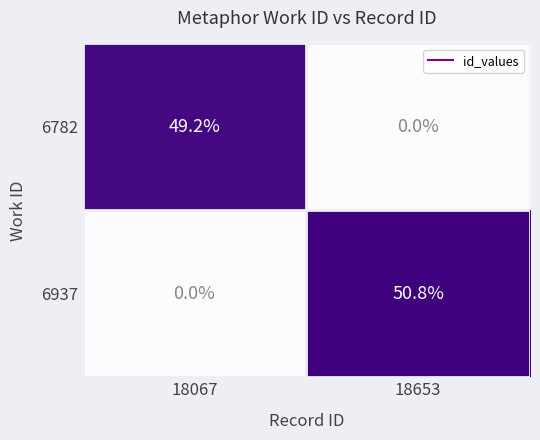

Is it true that 6937 equals 21.2 at 18653?

False